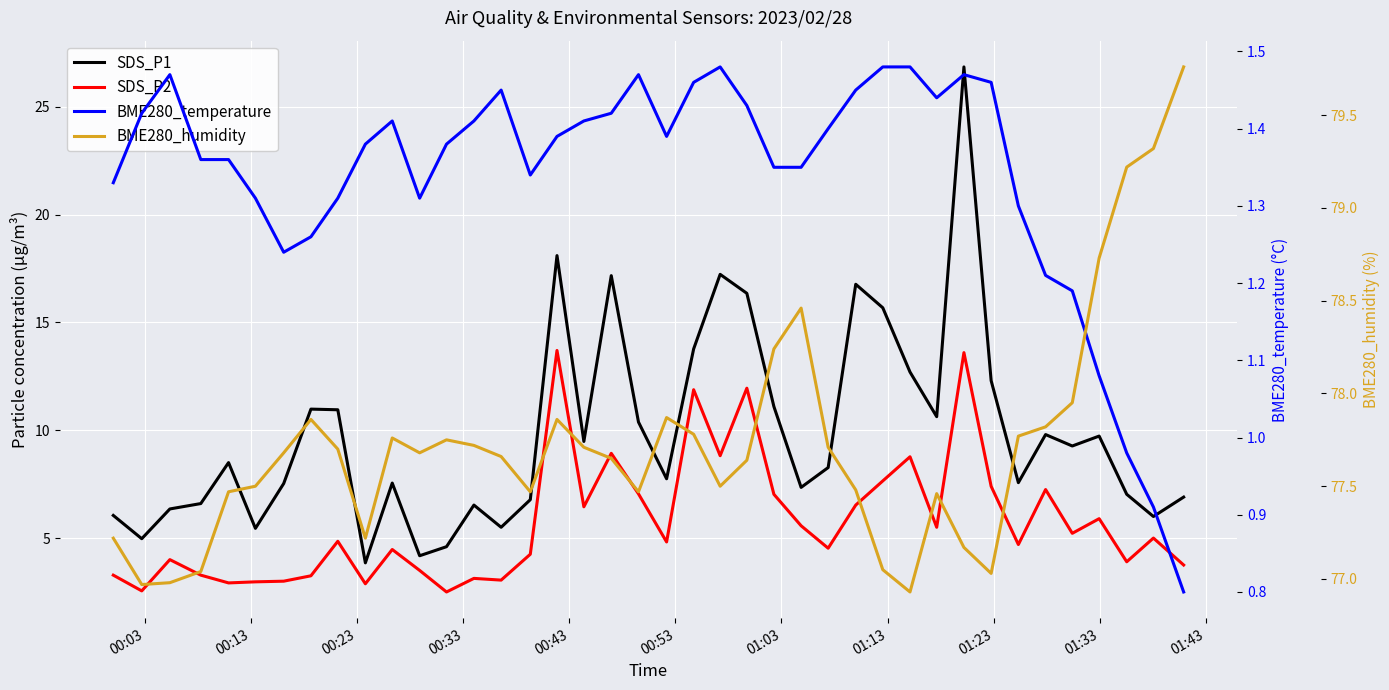

Does the chart display data point markers on the line(s)?

No